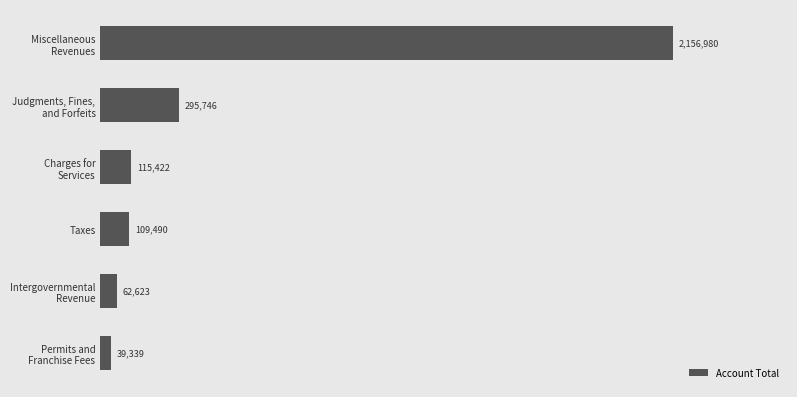

Does the chart contain any negative values?

No